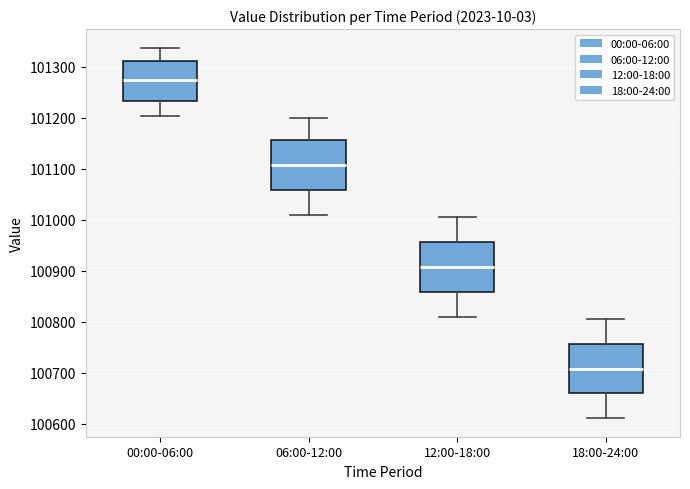

Which box's median line is the lowest?

18:00-24:00